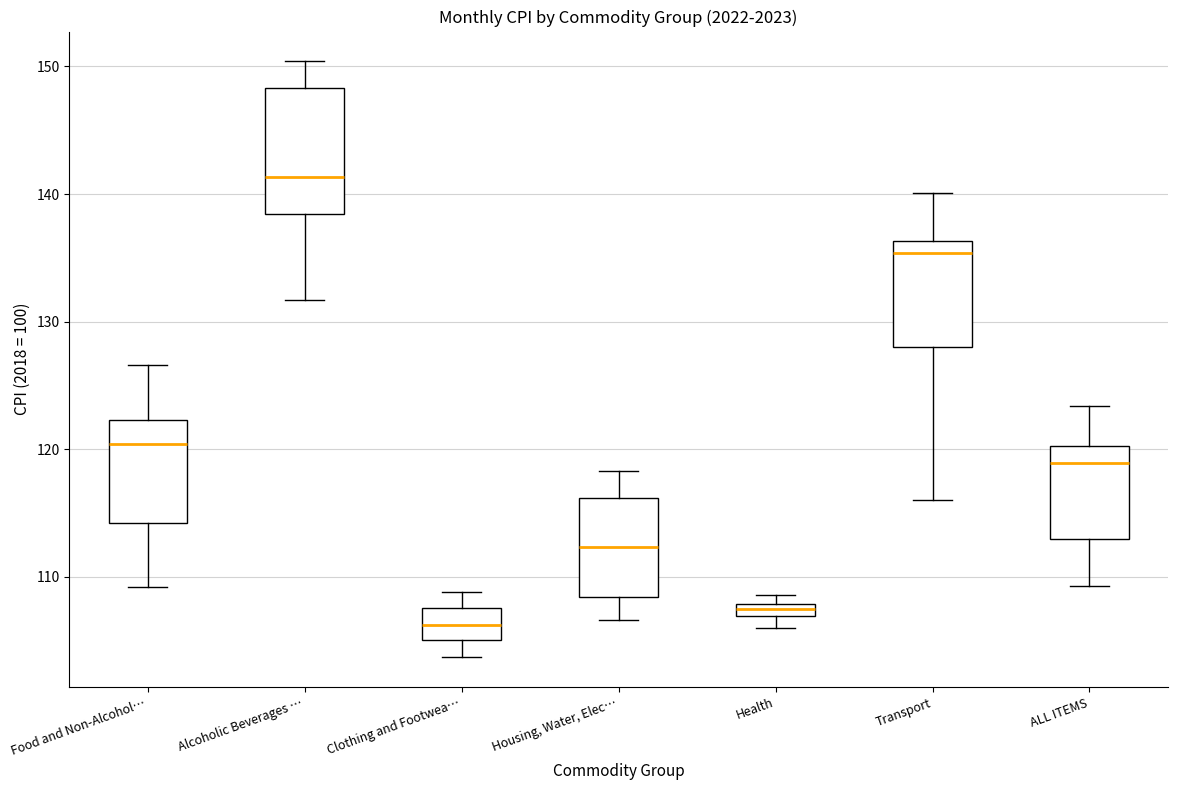

Which box is the tallest, from its lower edge to its upper edge?

Alcoholic Beverages …